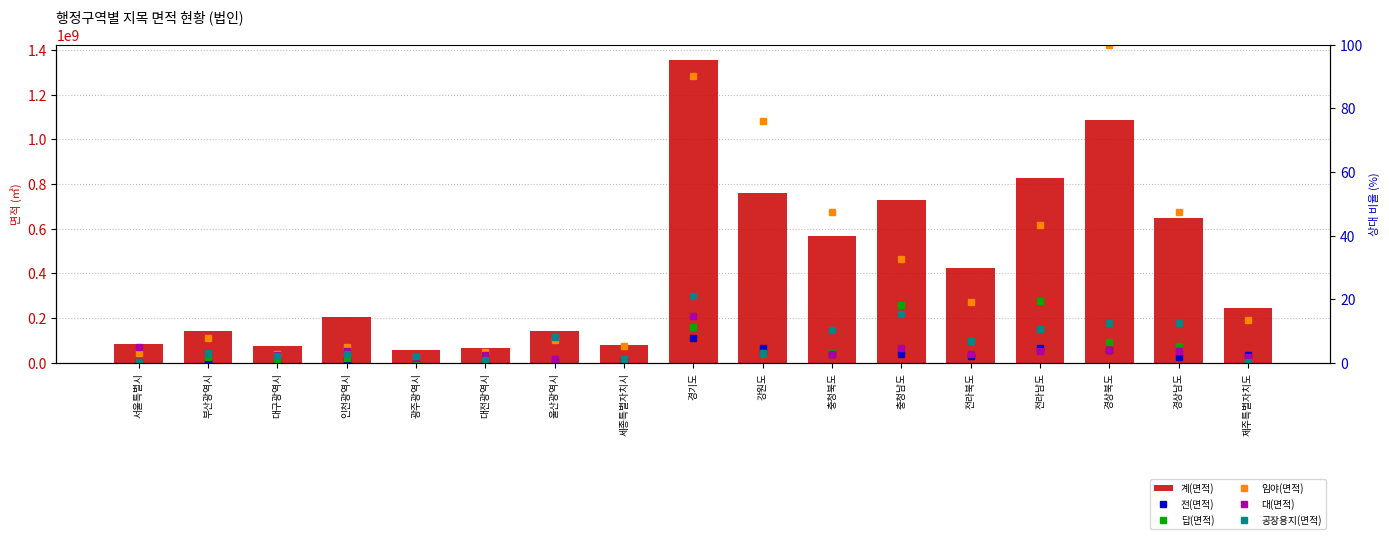

Is the value of 전(면적) at 경상남도 greater than the value of 대(면적) at 강원도?

No